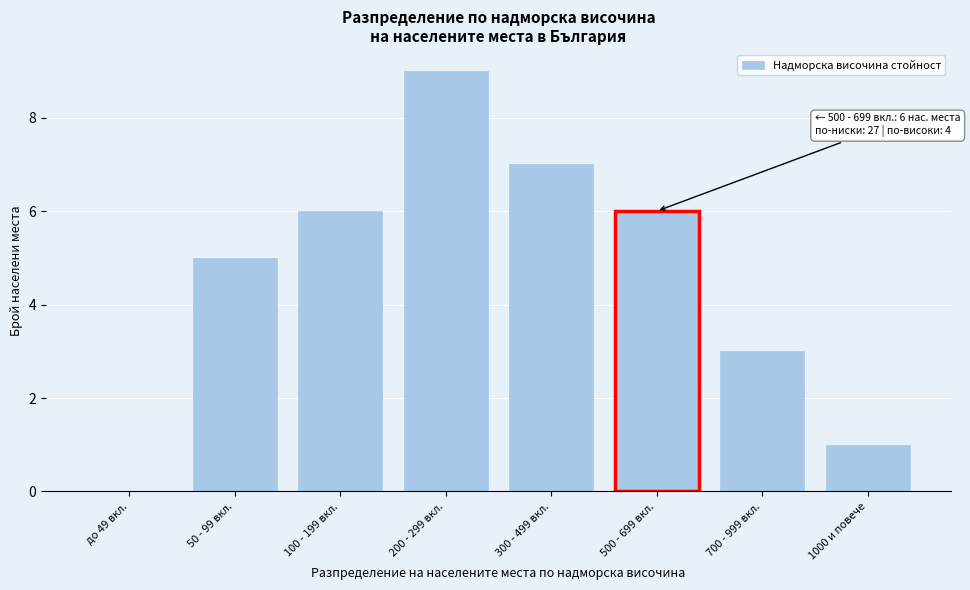

Reading right to left, what are all the values shown in this chart?

1000 и повече=1	700 - 999 вкл.=3	500 - 699 вкл.=6	300 - 499 вкл.=7	200 - 299 вкл.=9	100 - 199 вкл.=6	50 - 99 вкл.=5	до 49 вкл.=0